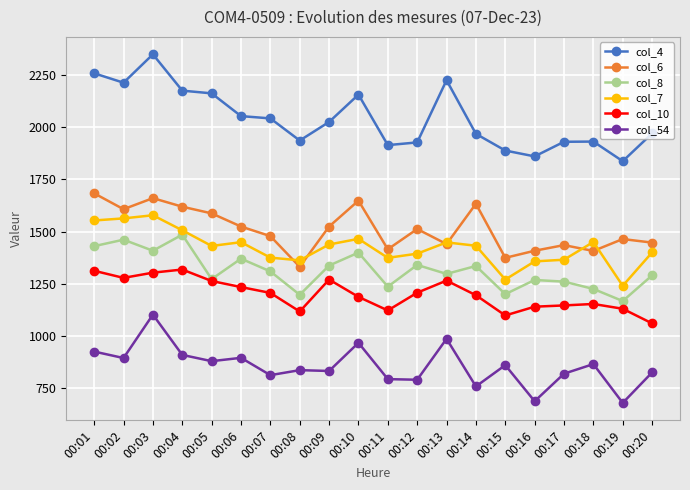

At which label does col_10 reach its minimum?

00:20